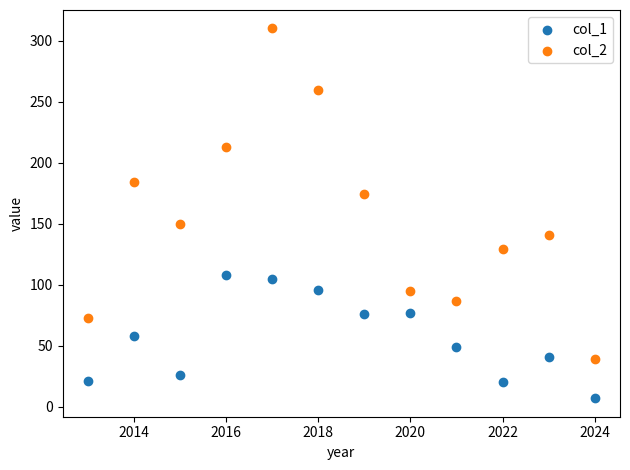

Which series reaches the maximum Y coordinate?

col_2